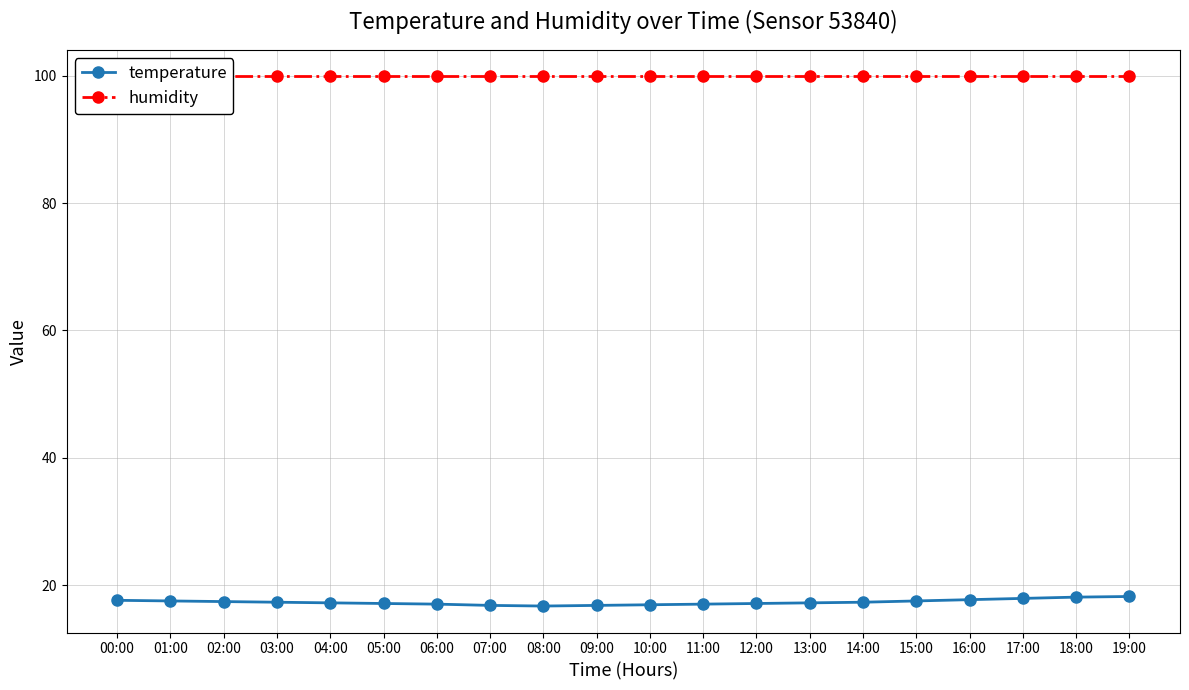

At which label is humidity closest to 99?

00:00